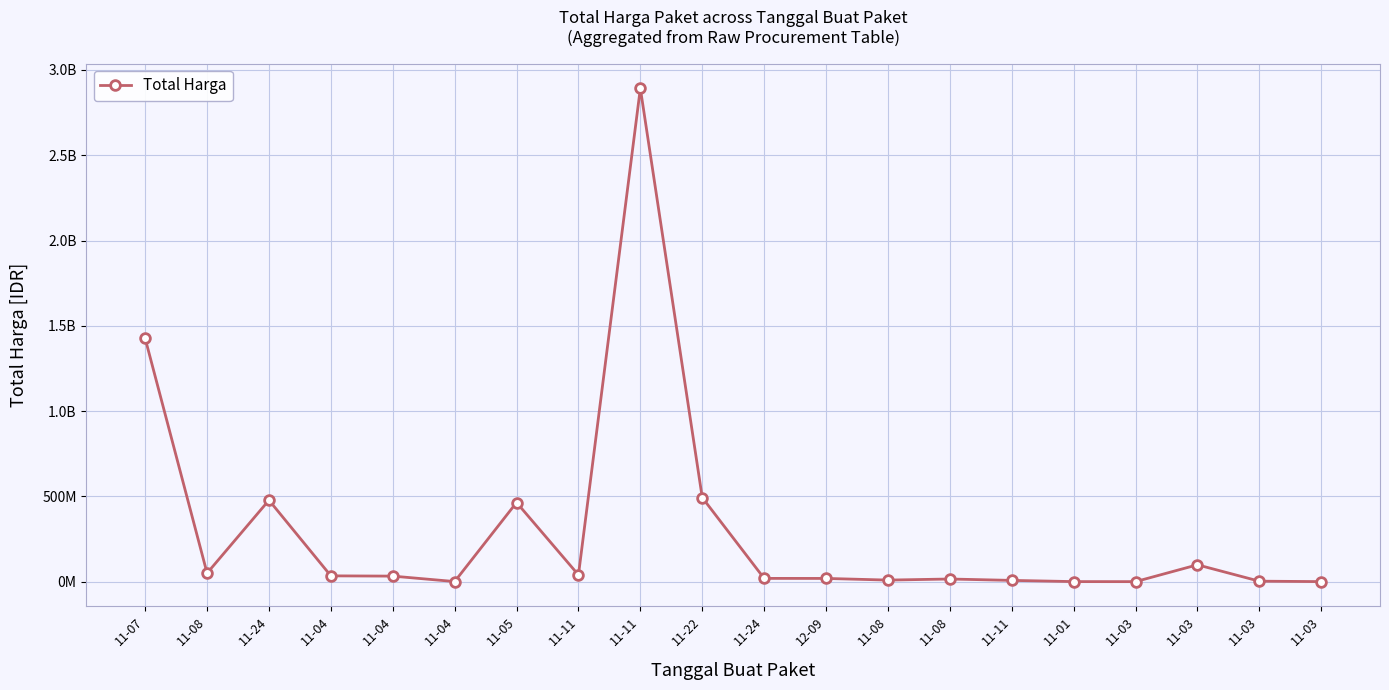

Does the chart have visible grid lines?

Yes